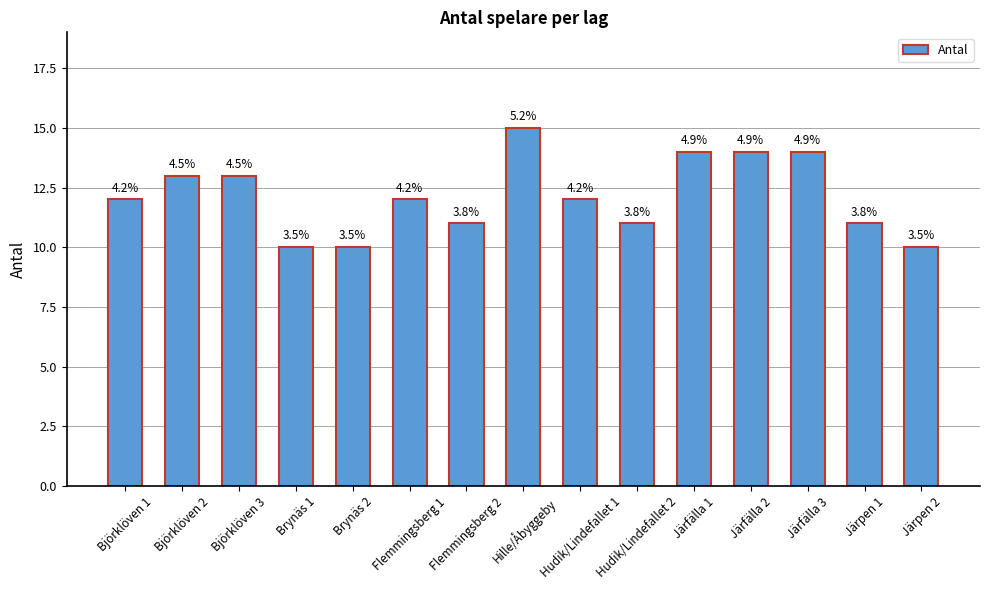

Reading left to right, extract all data points from this chart.

12	13	13	10	10	12	11	15	12	11	14	14	14	11	10